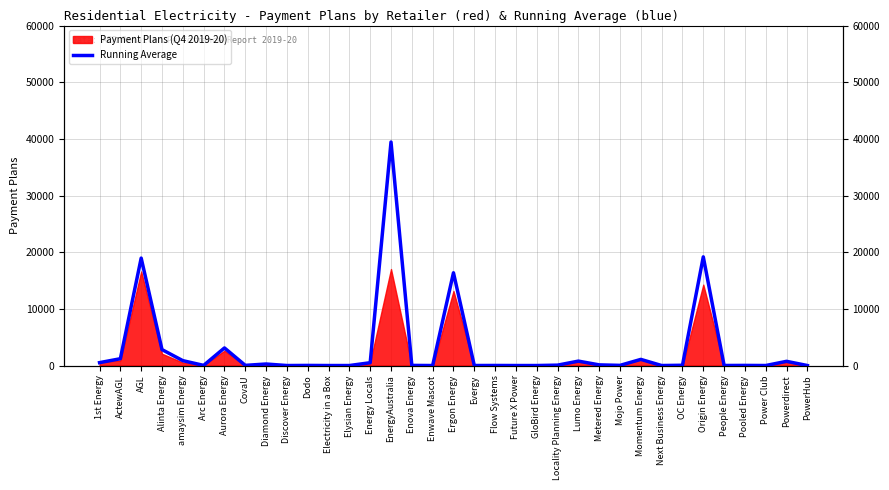

What is the change in value from Locality Planning Energy to Next Business Energy?

-67.8